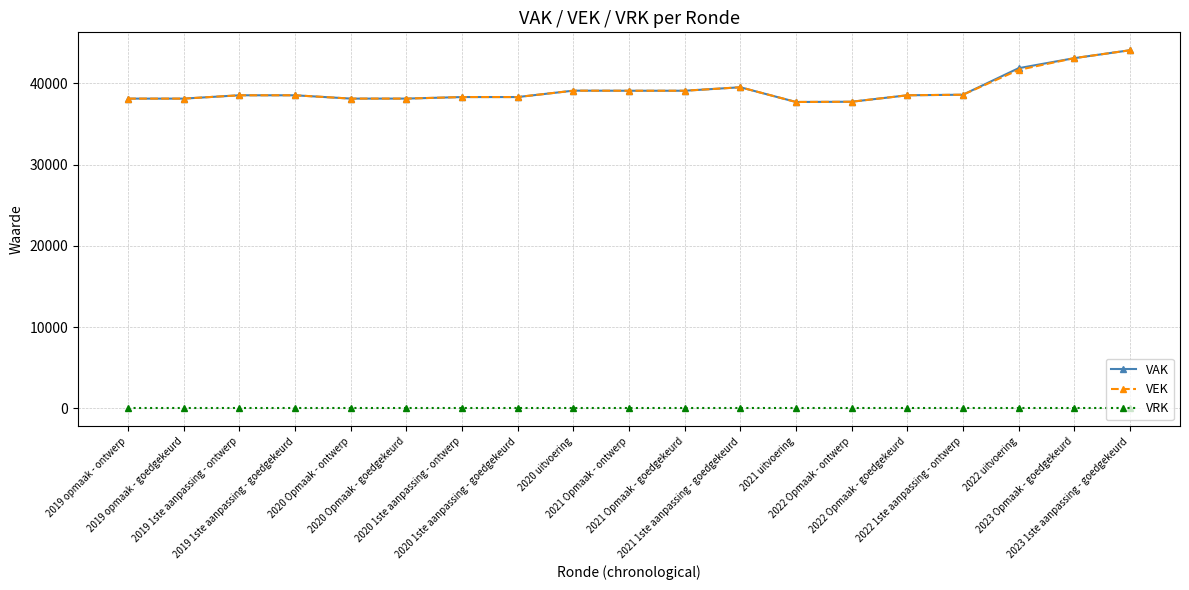

Which label corresponds to the largest value in the chart?

2023 1ste aanpassing - goedgekeurd